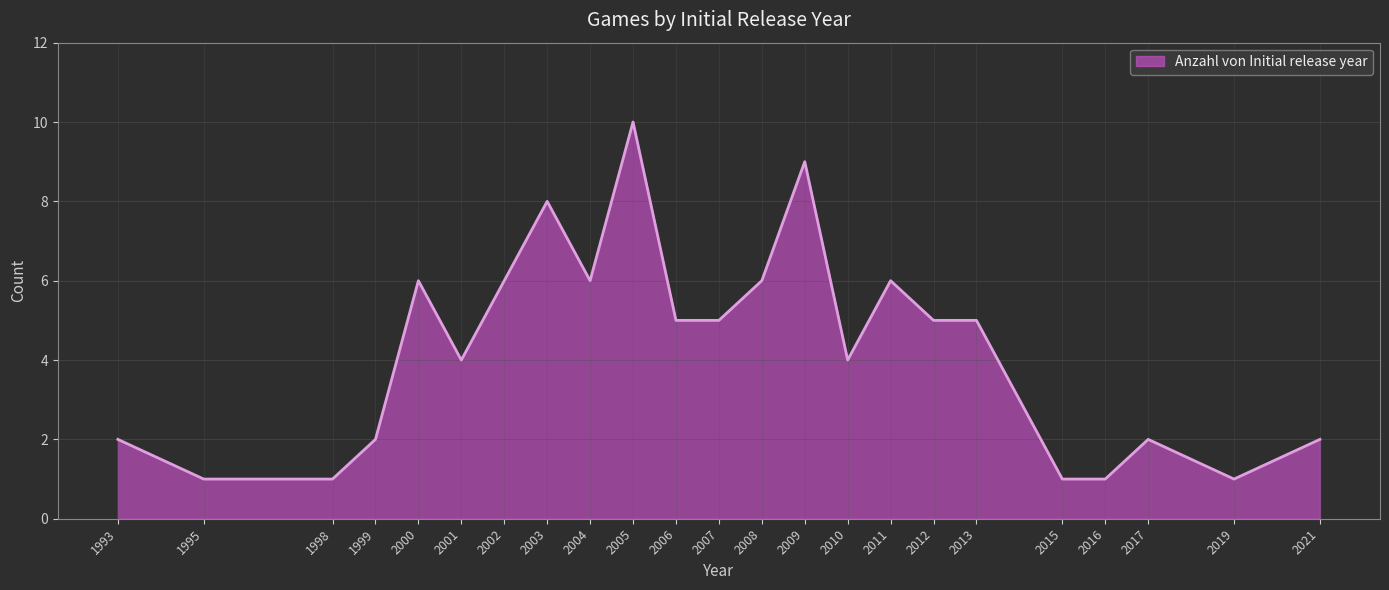

Reading left to right, what are all the values shown in this chart?

1993=2	1995=1	1998=1	1999=2	2000=6	2001=4	2002=6	2003=8	2004=6	2005=10	2006=5	2007=5	2008=6	2009=9	2010=4	2011=6	2012=5	2013=5	2015=1	2016=1	2017=2	2019=1	2021=2